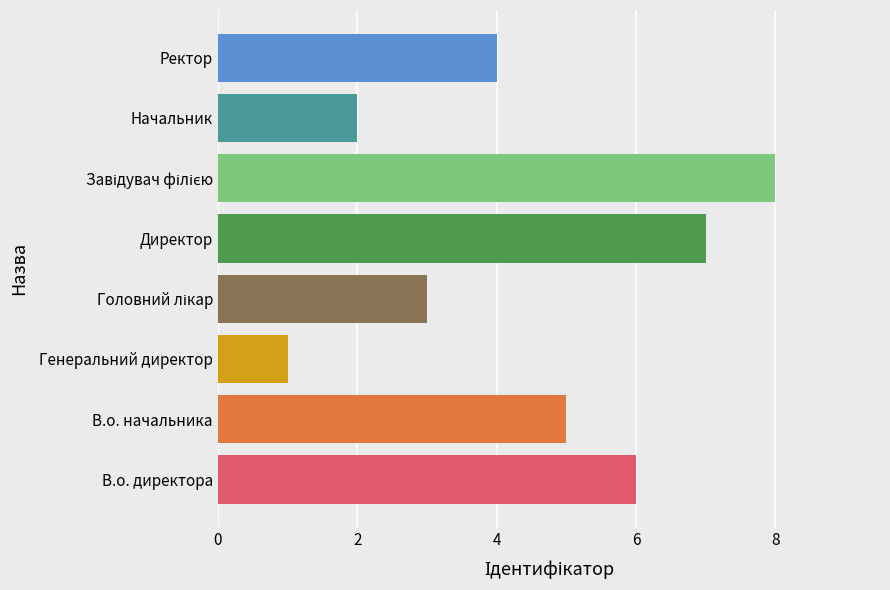

What is the greatest value displayed?

8